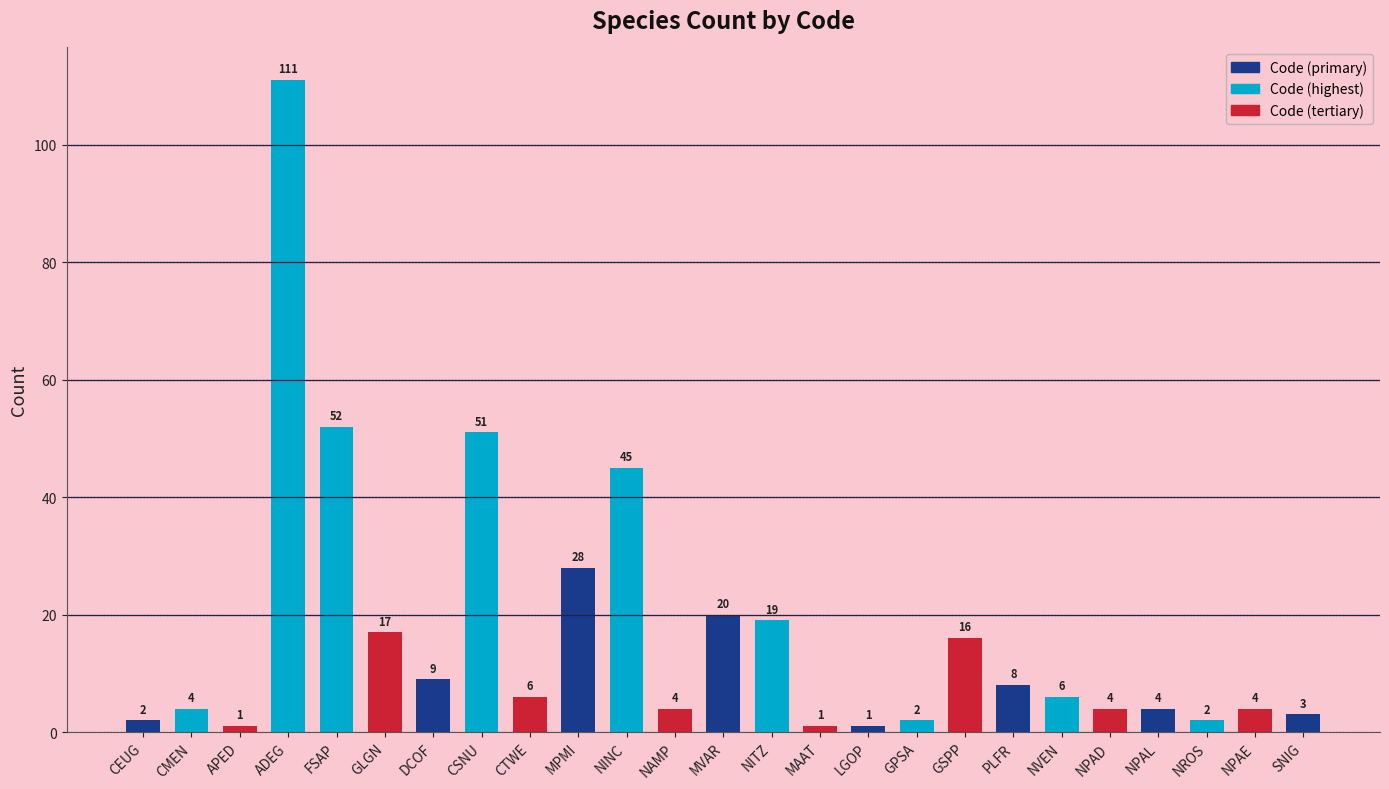

Reading right to left, transcribe all the data shown in this chart.

SNIG=3	NPAE=4	NROS=2	NPAL=4	NPAD=4	NVEN=6	PLFR=8	GSPP=16	GPSA=2	LGOP=1	MAAT=1	NITZ=19	MVAR=20	NAMP=4	NINC=45	MPMI=28	CTWE=6	CSNU=51	DCOF=9	GLGN=17	FSAP=52	ADEG=111	APED=1	CMEN=4	CEUG=2